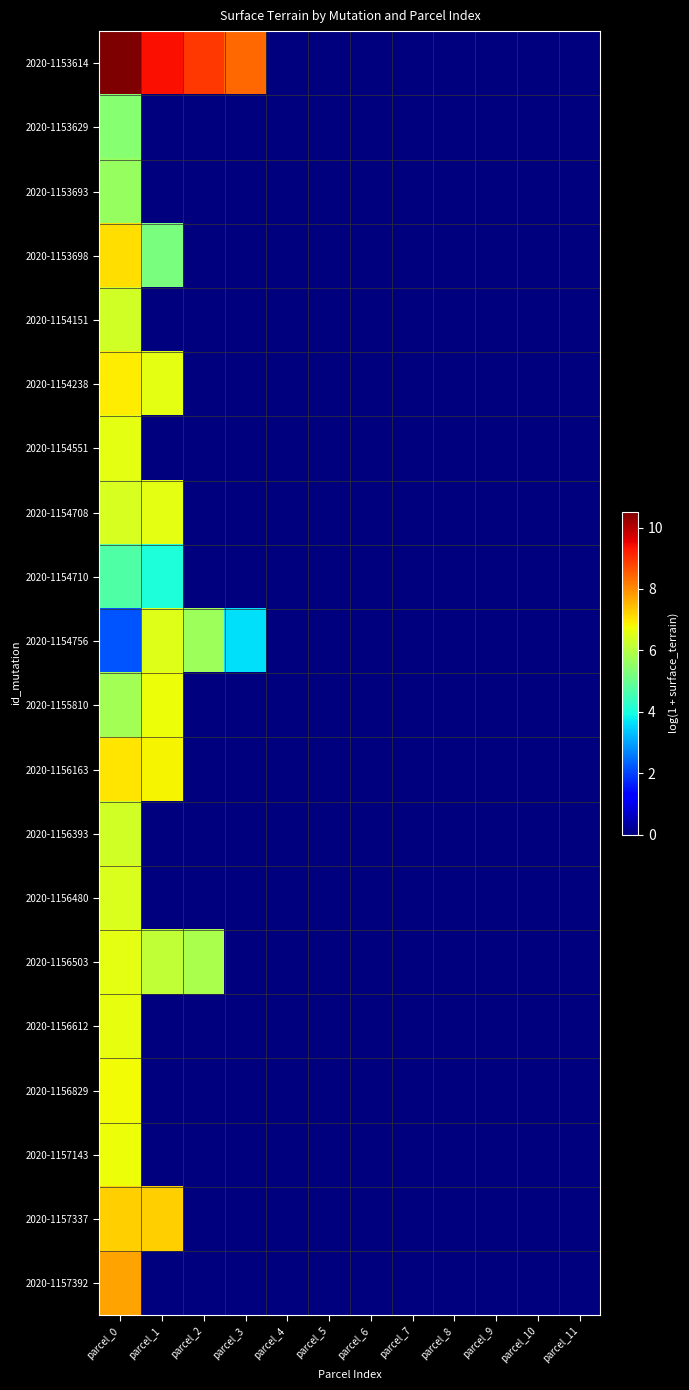

At parcel_4, list the series in order from smallest to largest.

2020-1153614, 2020-1153629, 2020-1153693, 2020-1153698, 2020-1154151, 2020-1154238, 2020-1154551, 2020-1154708, 2020-1154710, 2020-1154756, 2020-1155810, 2020-1156163, 2020-1156393, 2020-1156480, 2020-1156503, 2020-1156612, 2020-1156829, 2020-1157143, 2020-1157337, 2020-1157392